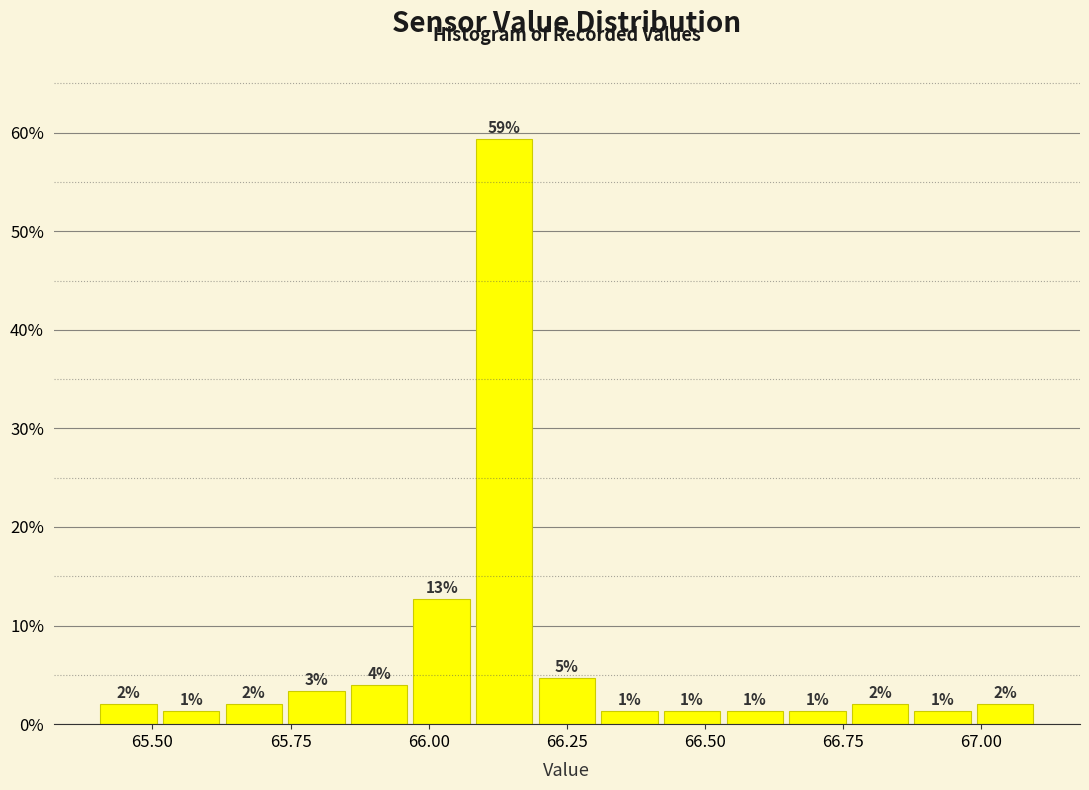

Around what value on the x-axis is the tallest bar? Give the approximate position of its centre, as read against the axis.

66.15